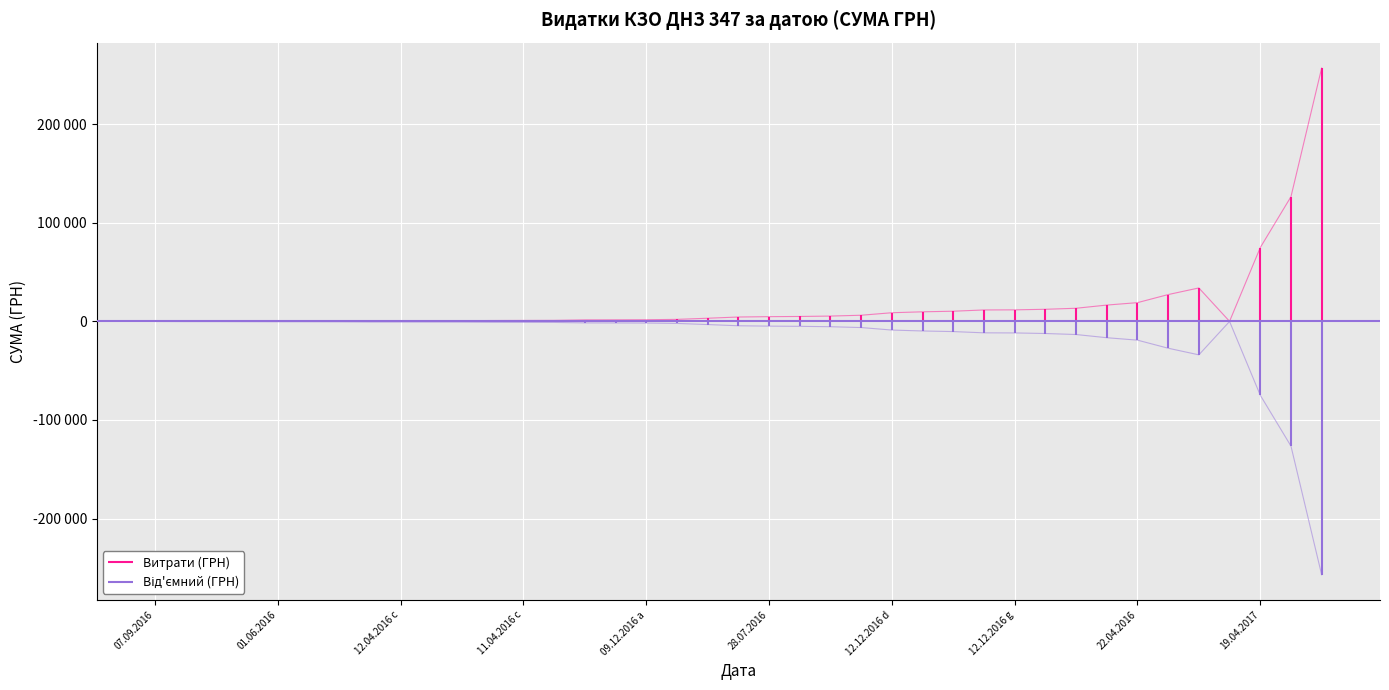

Where does the data first go above 3202?

18